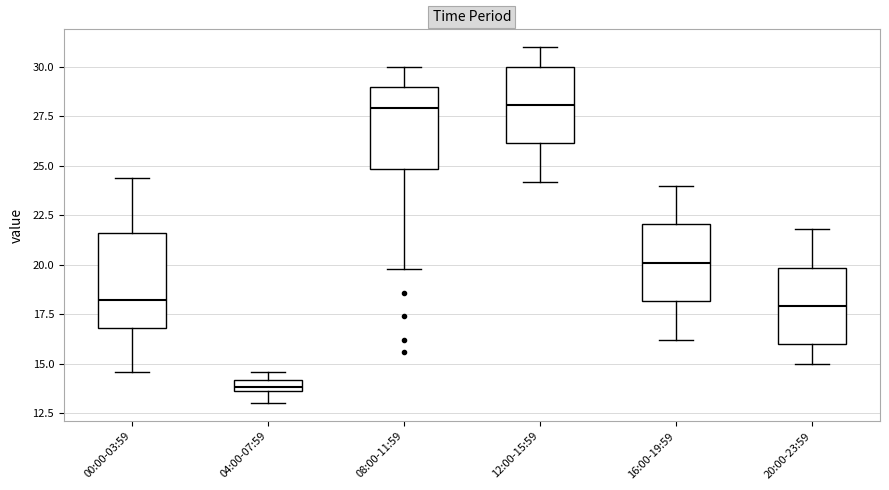

Where is the lower edge of the box for 16:00-19:59 on the y-axis? The values are not printed on the chart, so give them approximately, as read against the axis.

18.0